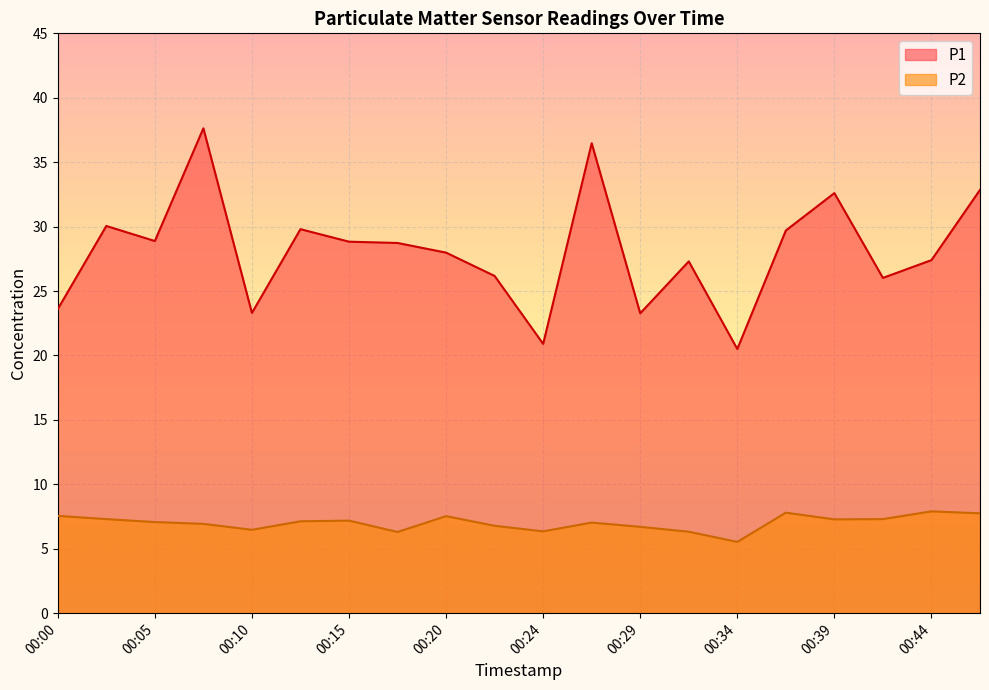

How many lines are shown in the chart?

2